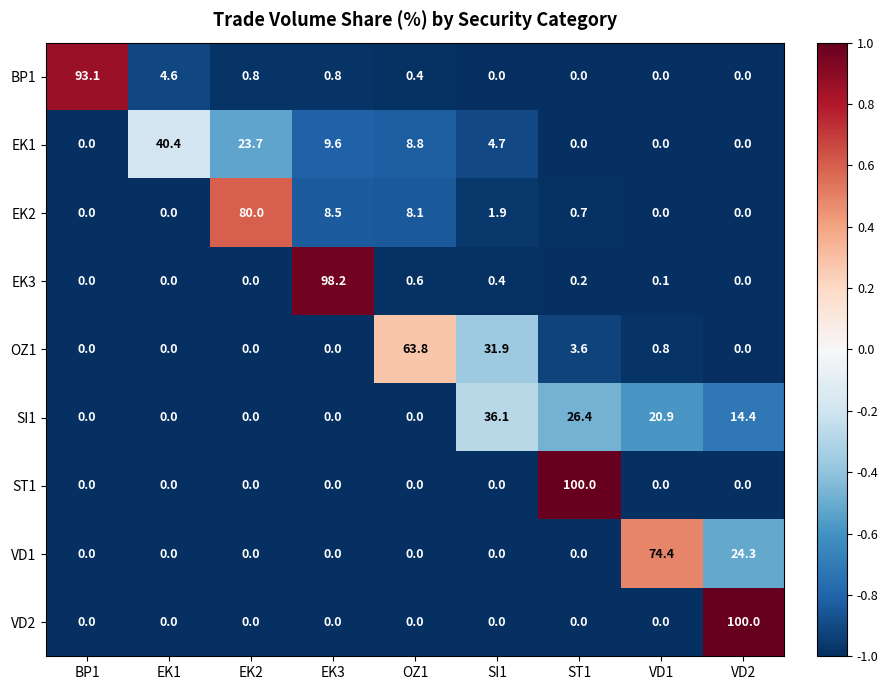

What is the maximum value shown in the chart?

100.0